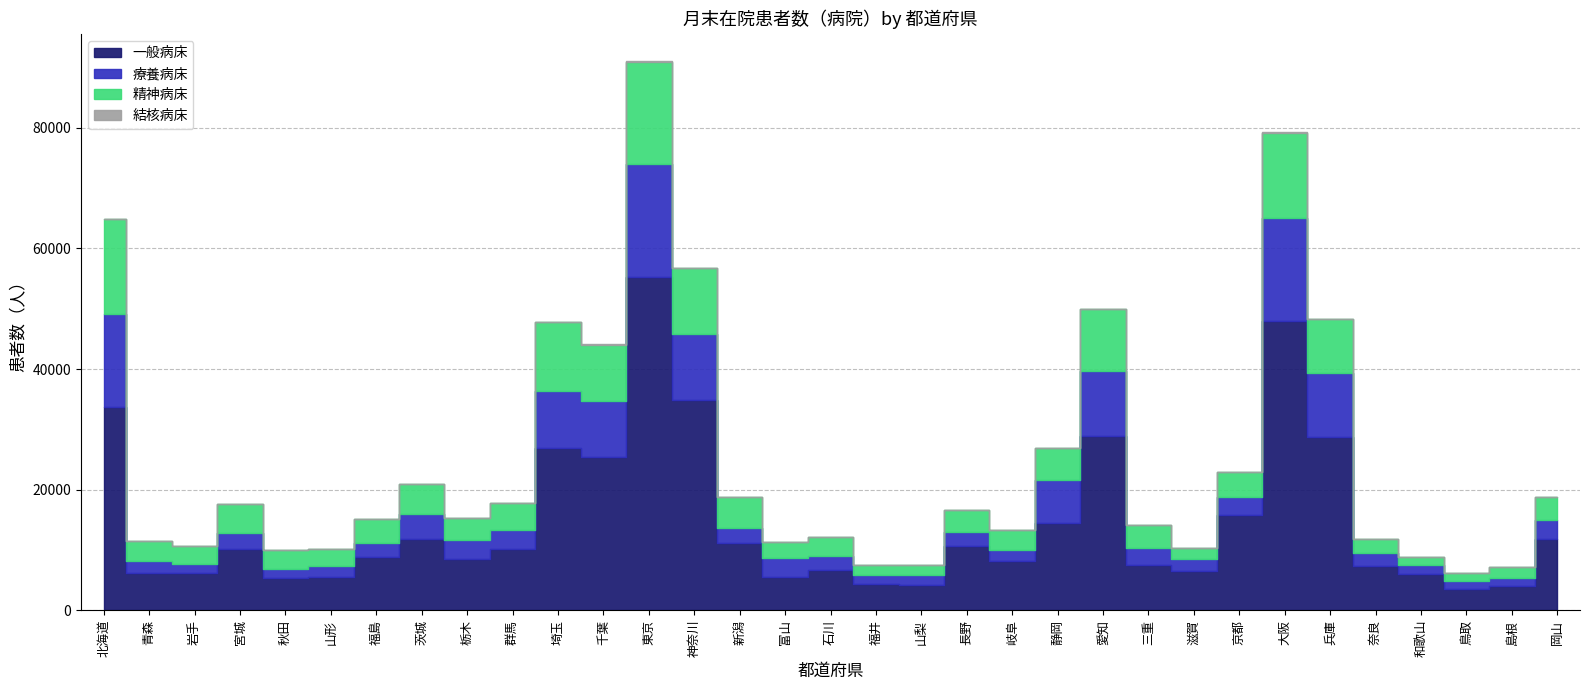

List the series in order of their peak value, highest first.

一般病床, 療養病床, 精神病床, 結核病床